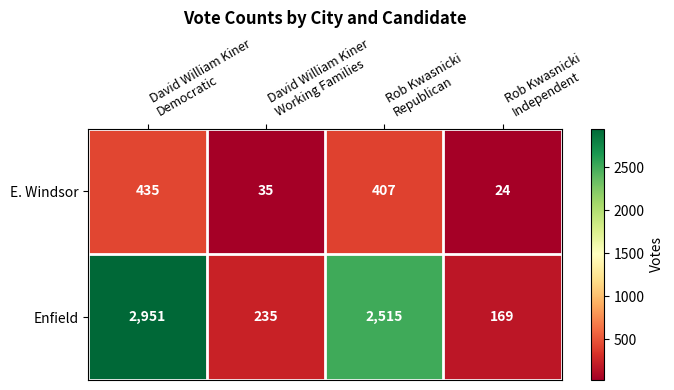

What is the minimum value for E. Windsor?

24